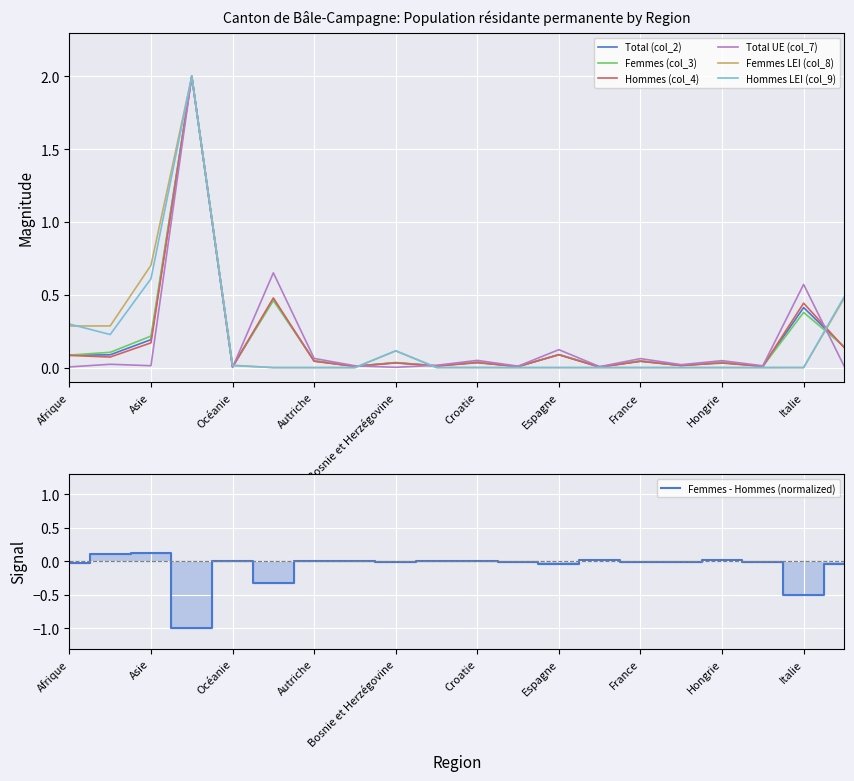

True or false: Femmes (col_3) and Total UE (col_7) cross at least once.

True